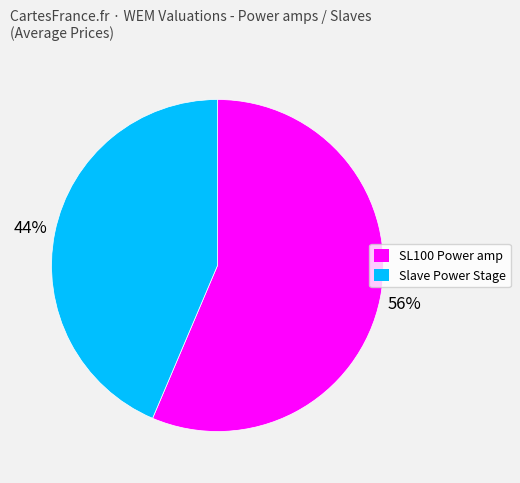

Which category has the biggest portion of the pie?

SL100 Power amp